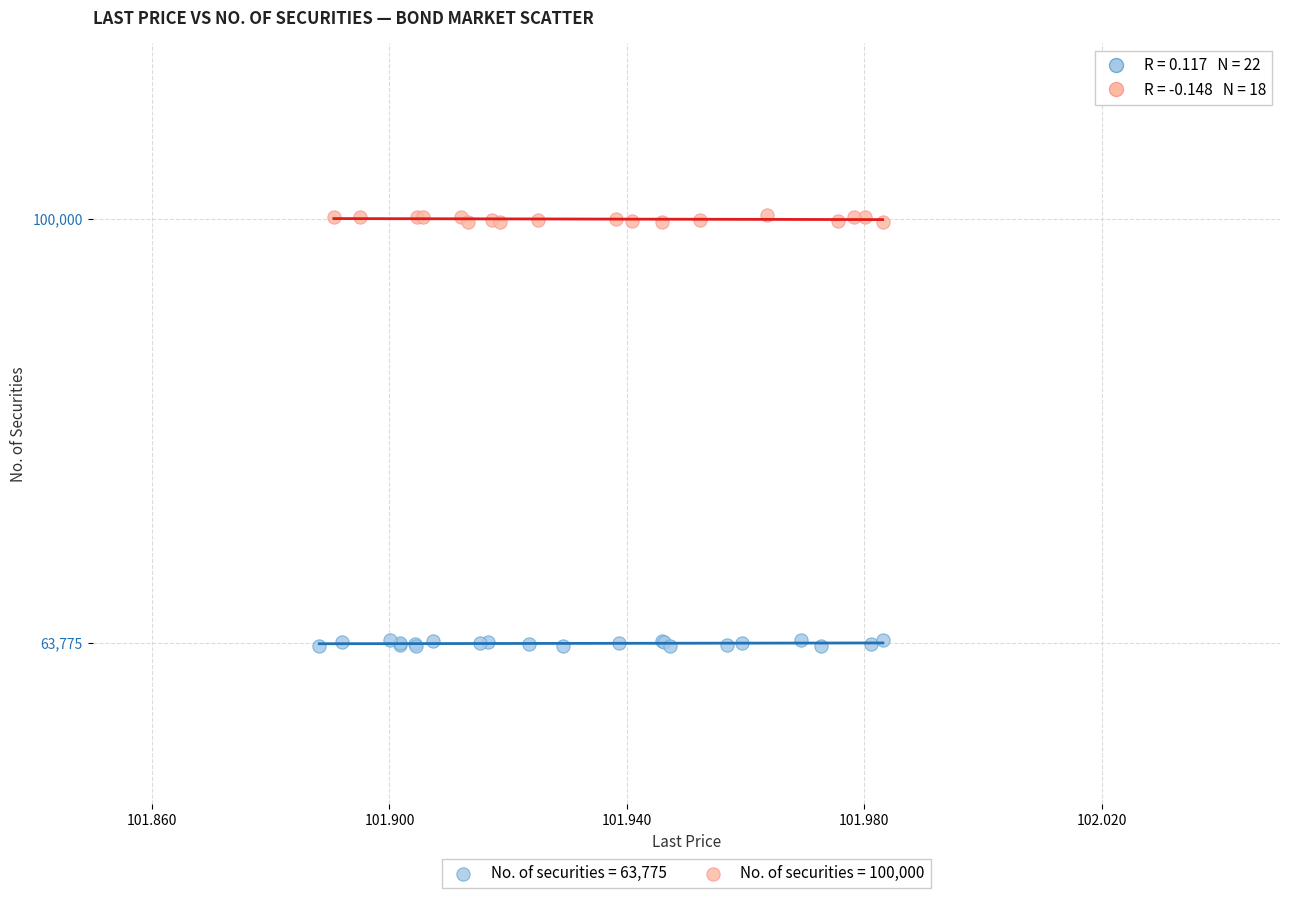

Which series reaches the maximum Y coordinate?

No. of securities = 100,000